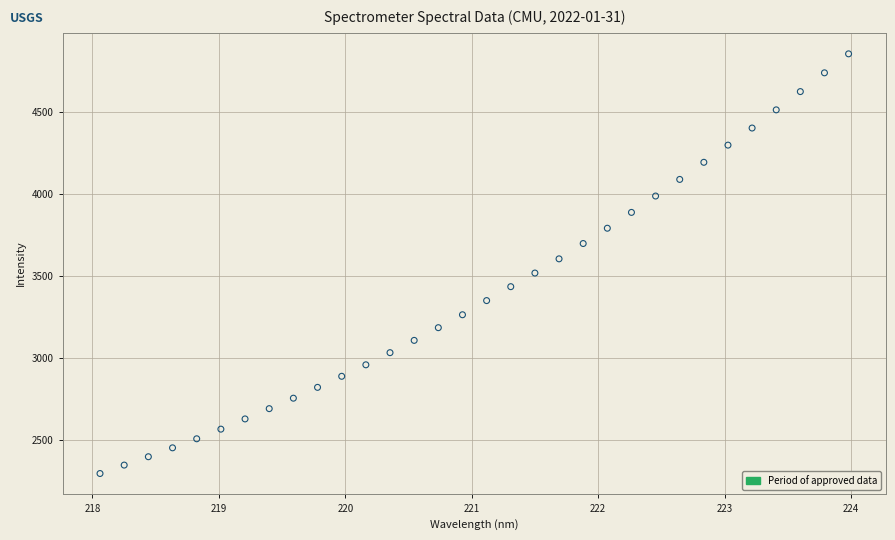

What is the range of X values (max minus min)?

5.9